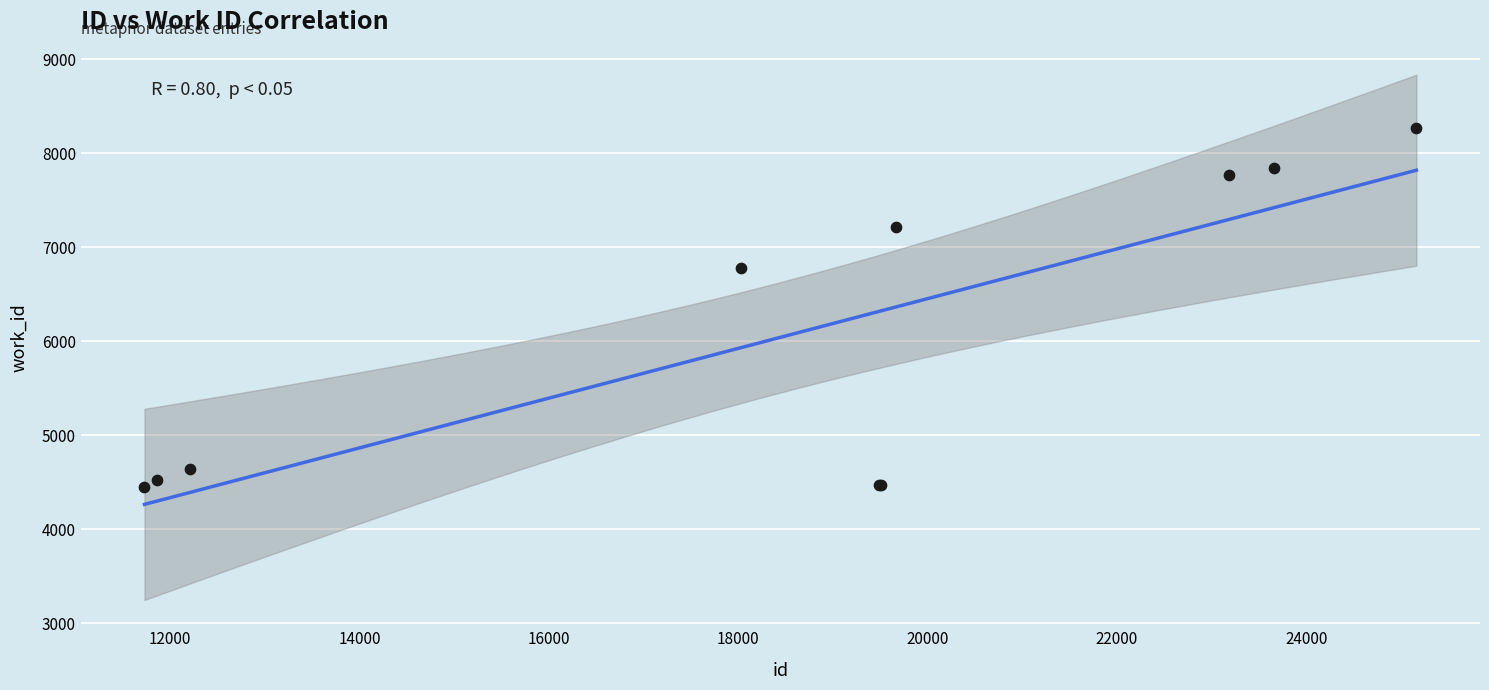

What Y value in the scatter plot is closest to 6361?

6774